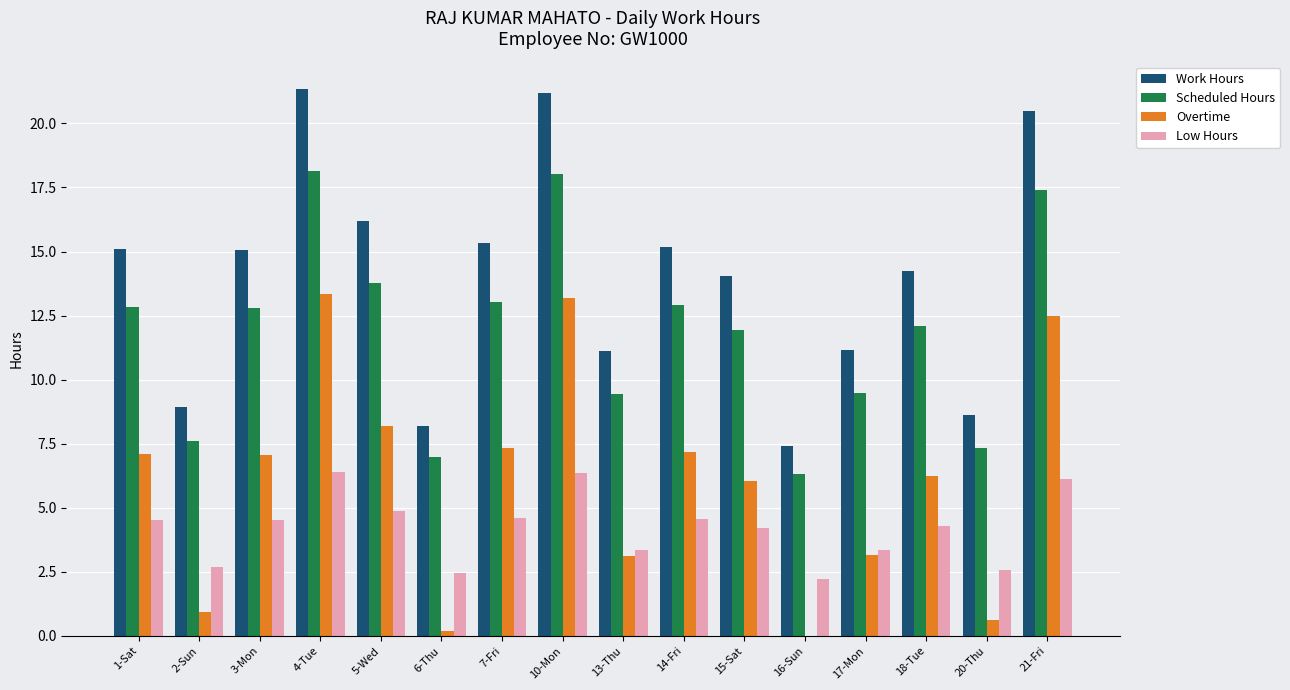

At which label is Work Hours closest to 14?

15-Sat